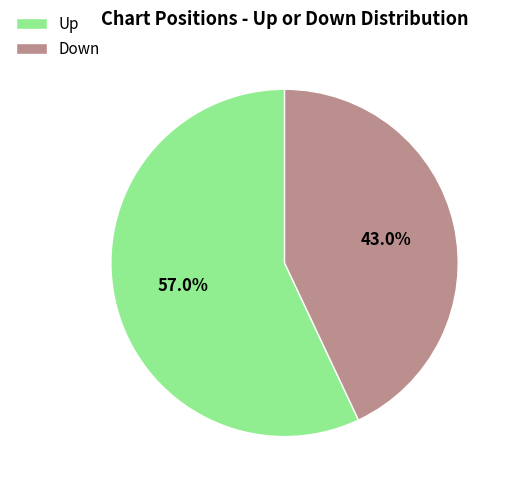

To the nearest percent, what is the difference between the largest and smallest slice percentages?

14%